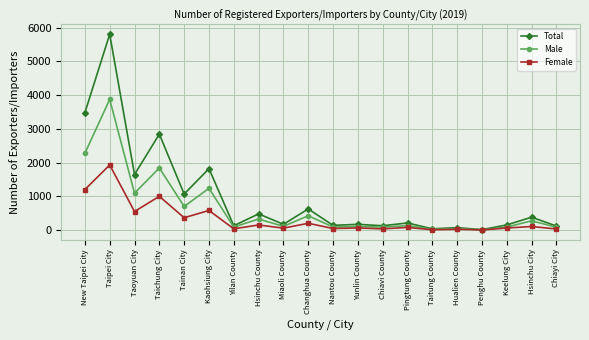

Which category has the highest value in the Male series?

Taipei City